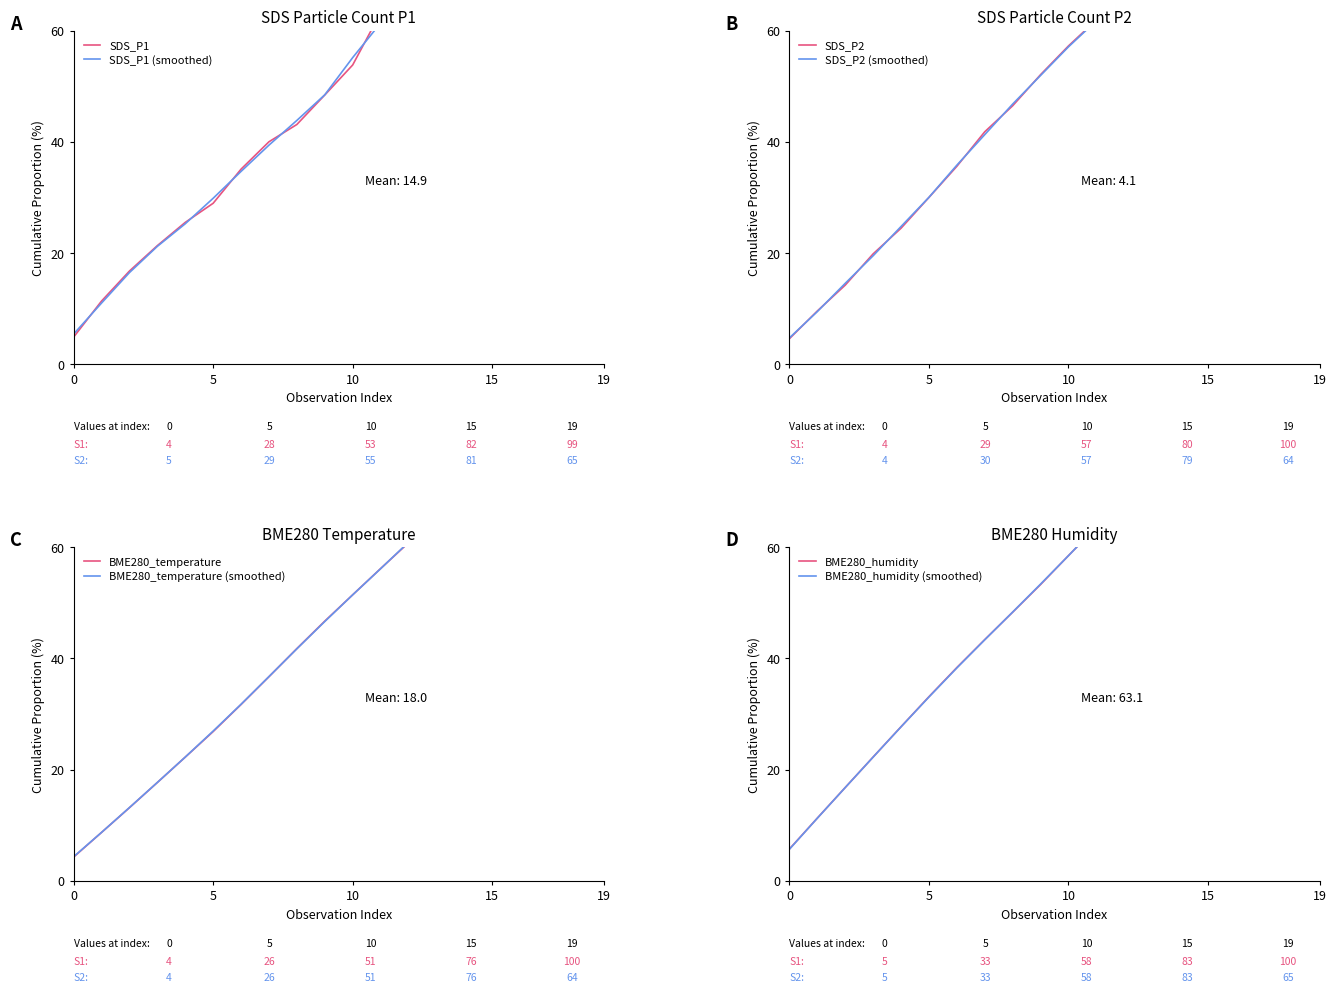

The value of Series 2 (smoothed) at 12 is 91.8. True or false?

False